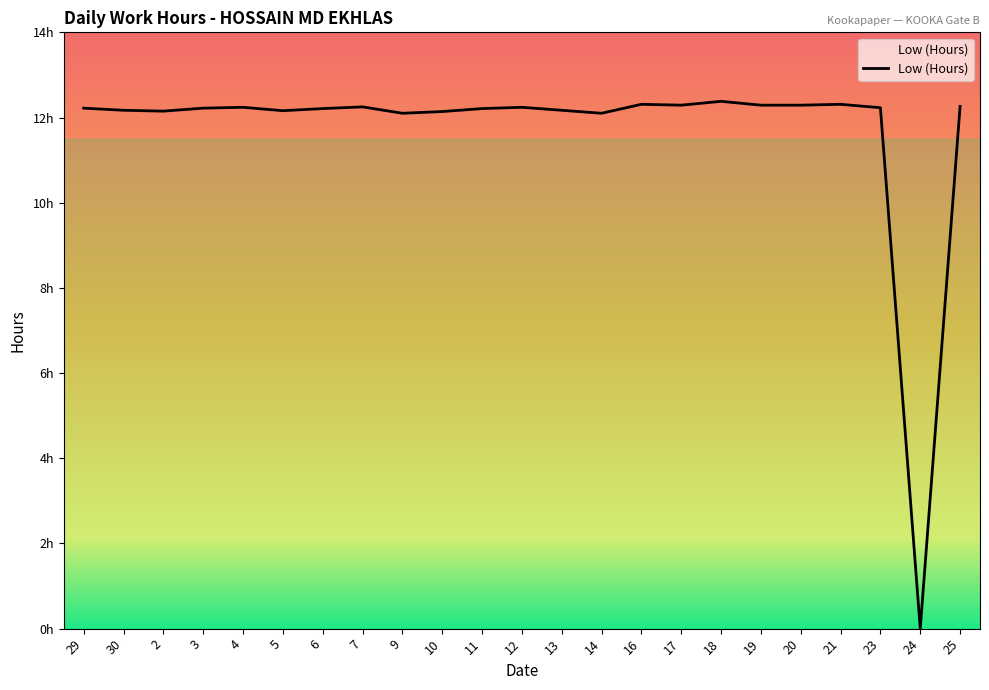

Rank the categories by value from highest to lowest.

18, 16, 21, 17, 19, 20, 25, 7, 4, 12, 23, 29, 3, 6, 11, 30, 13, 5, 2, 10, 9, 14, 24